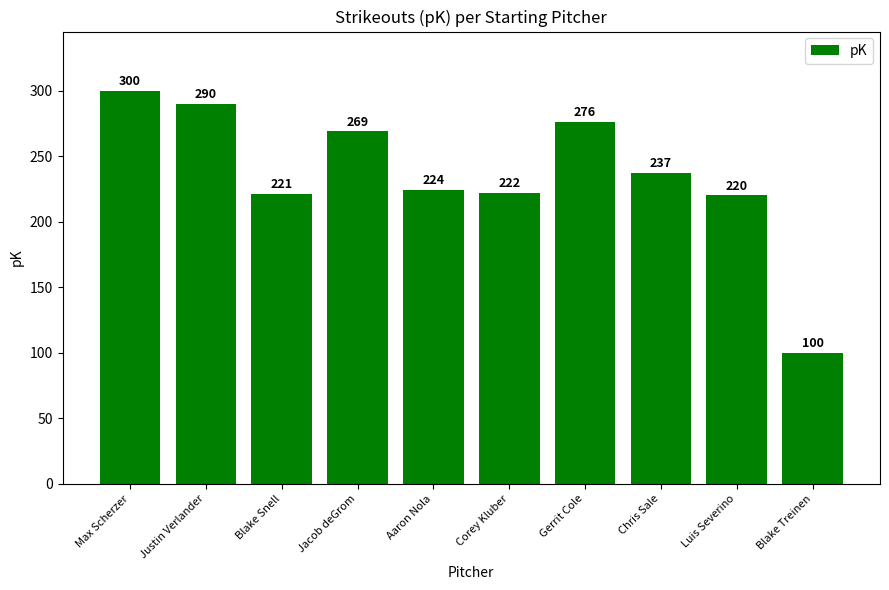

What is the value of the 7th bar from the left?

276